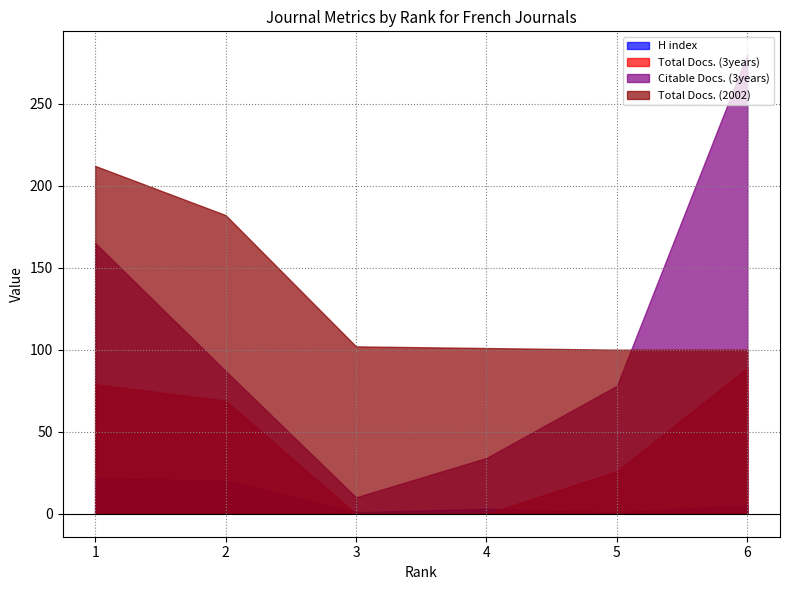

Is the value of Citable Docs. (3years) at 6 greater than the value of H index at 3?

Yes